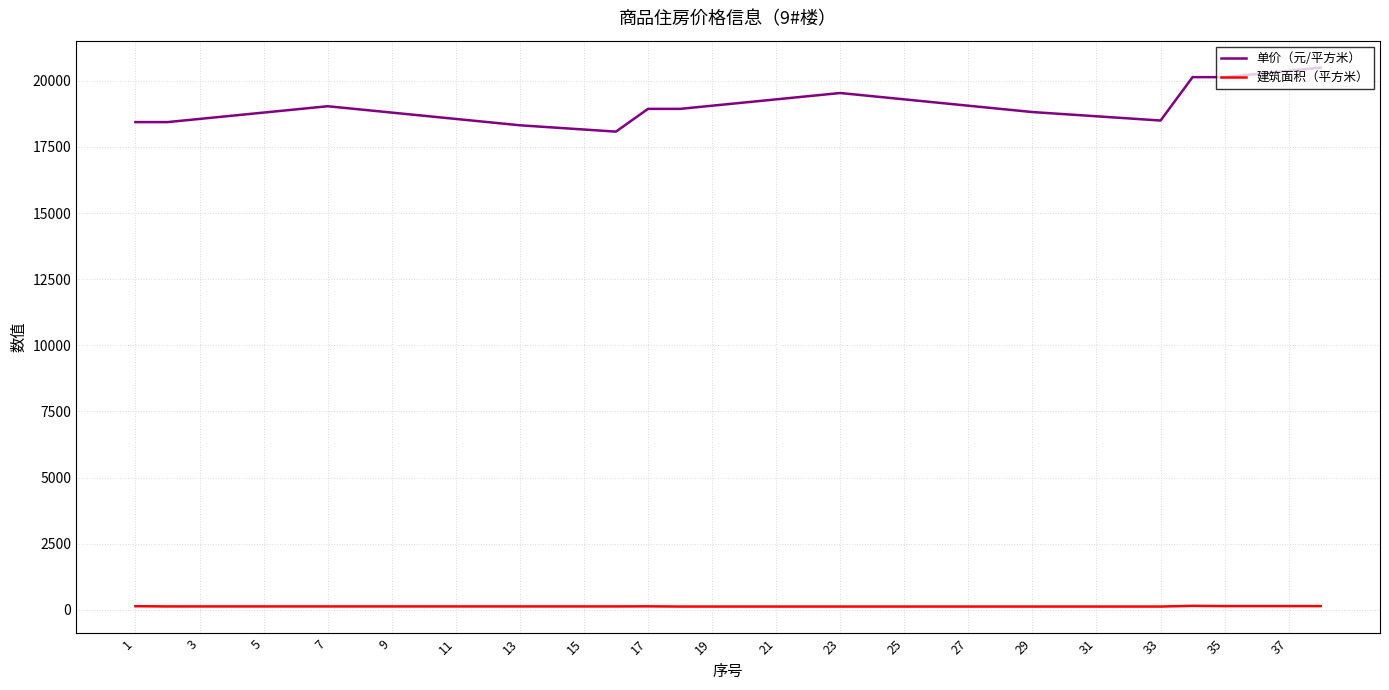

List the series in order of their peak value, lowest first.

建筑面积（平方米）, 单价（元/平方米）